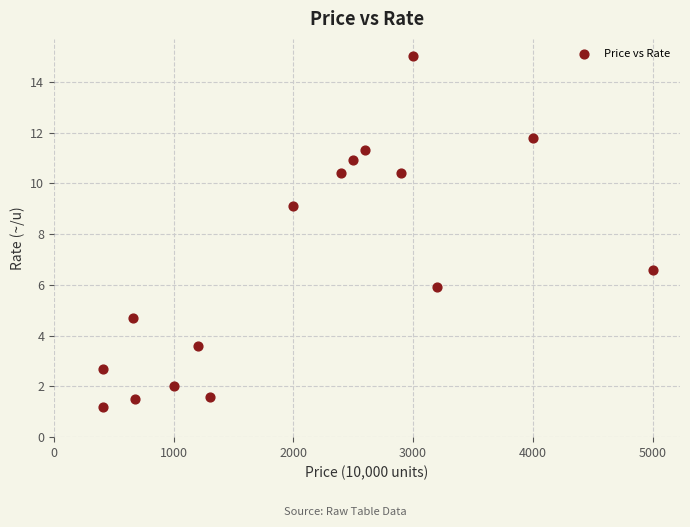

What is the range of X values (max minus min)?

4590.0